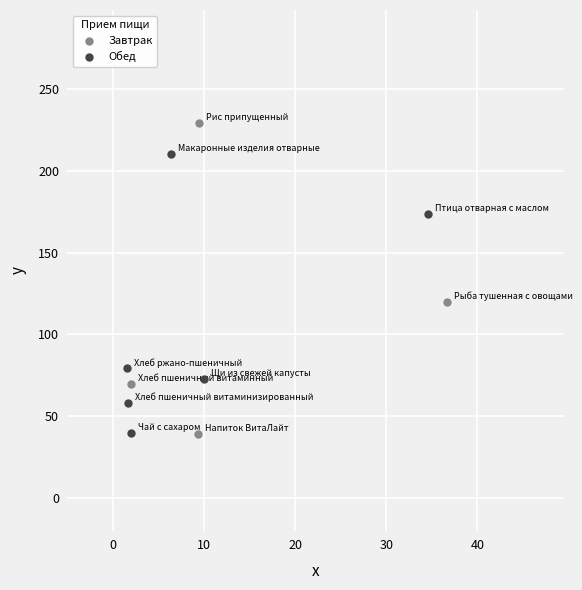

Which series contains the highest Y value?

Завтрак